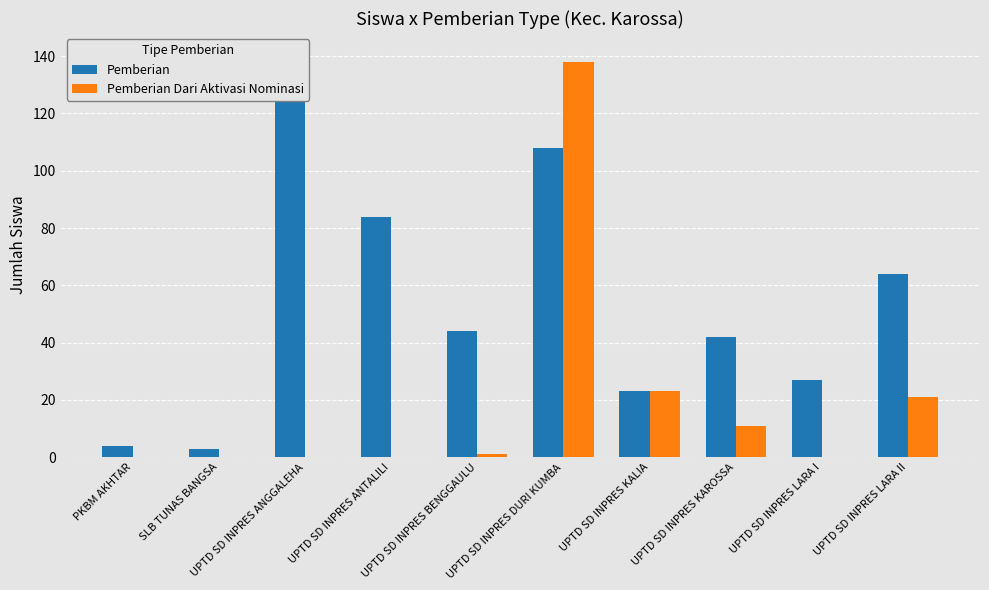

True or false: Pemberian has a value of 3 at SLB TUNAS BANGSA.

True